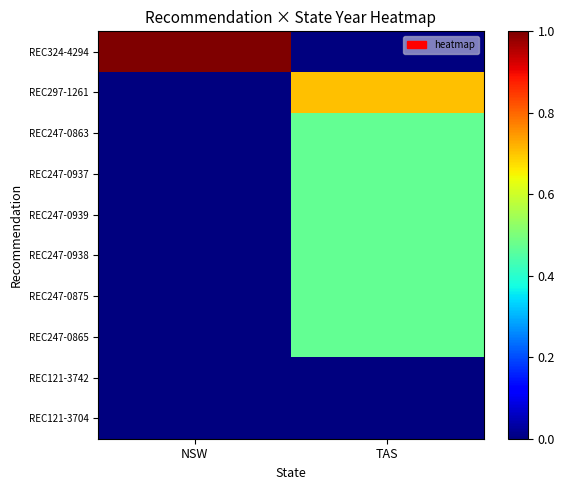

What is the total value across all series at TAS?

3.5